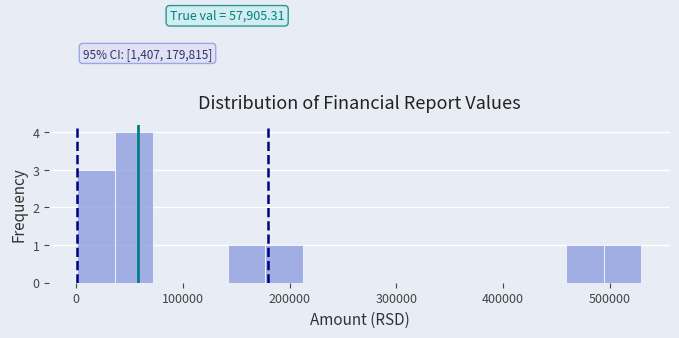

Read against the x-axis, roughly where is the centre of the tallest bar?

50000